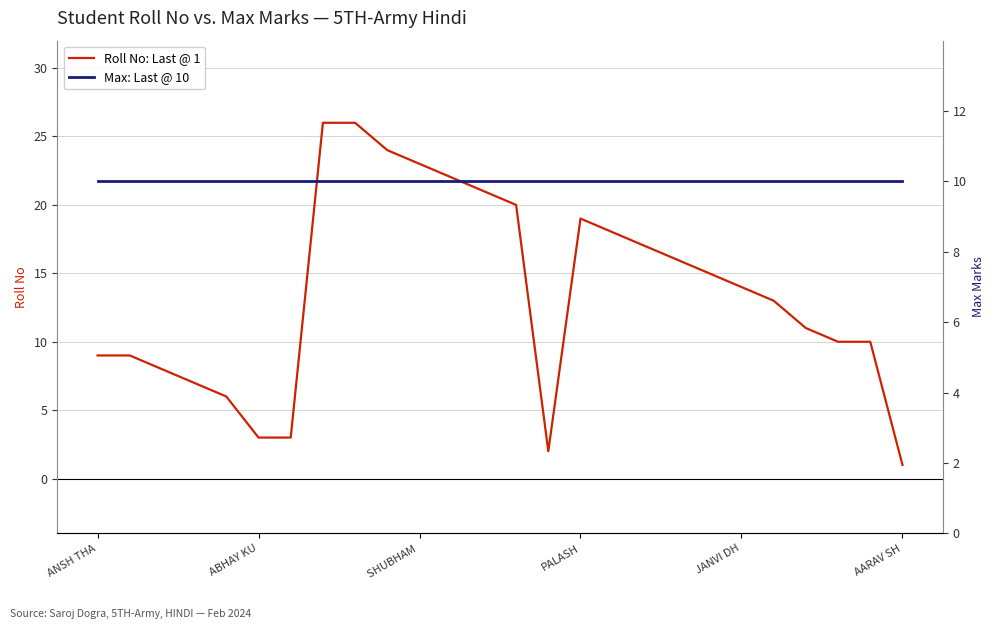

What is the total value across all series at JANVI DH?

24